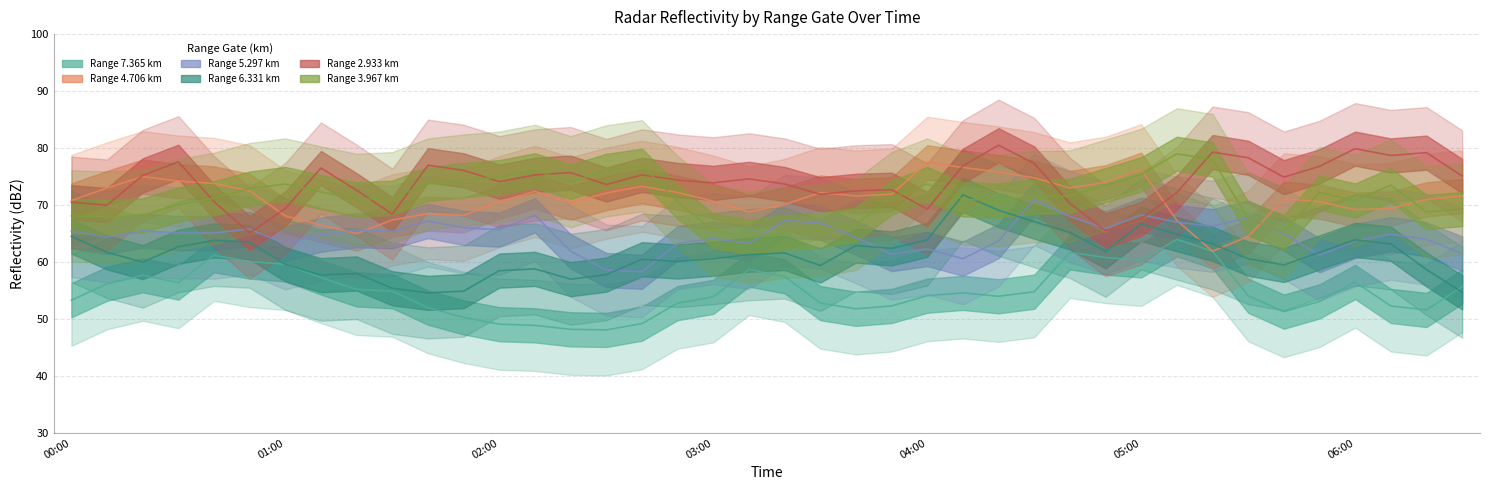

Where is 4.706 nearest to the value 69?

2006/01/09 03:10